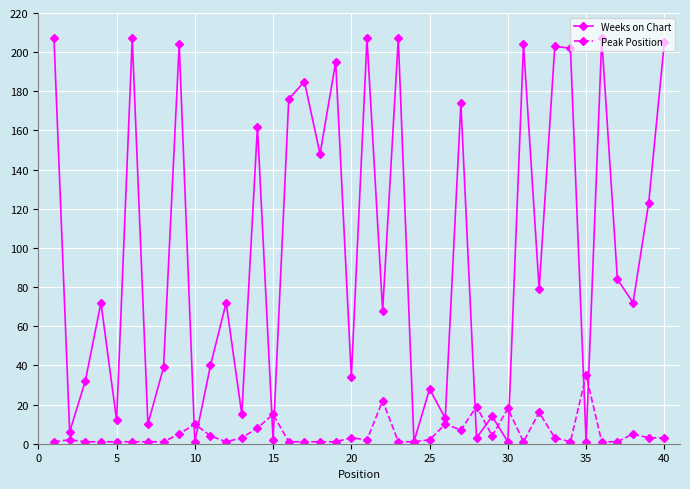

True or false: Weeks on Chart has more than 1 interior local peaks.

True